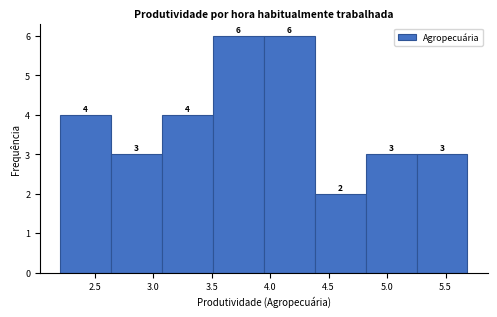

Reading left to right, list every bar in this chart as the range it spans on the x-axis followed by its height. The bar edges are not printed on the chart, so give them approximately, as read against the axis.

2.20 to 2.65: 4
2.65 to 3.05: 3
3.05 to 3.50: 4
3.50 to 3.95: 6
3.95 to 4.40: 6
4.40 to 4.80: 2
4.80 to 5.25: 3
5.25 to 5.70: 3